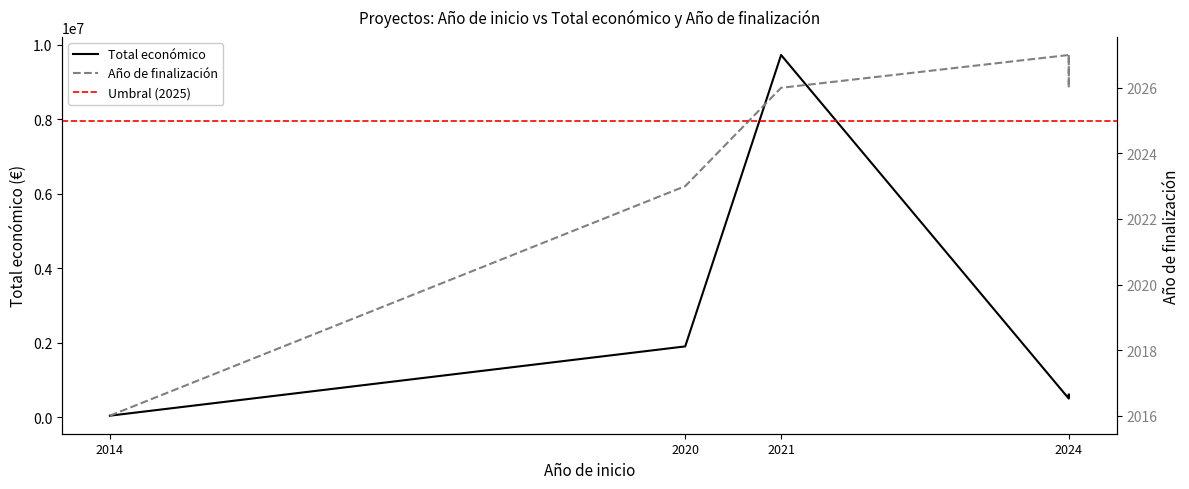

Where is Total económico nearest to the value 4886501?

2020